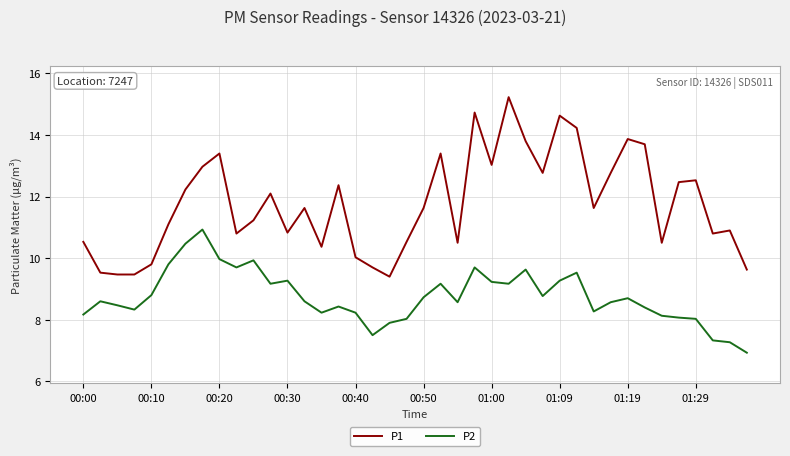

What is the greatest value displayed?

15.2